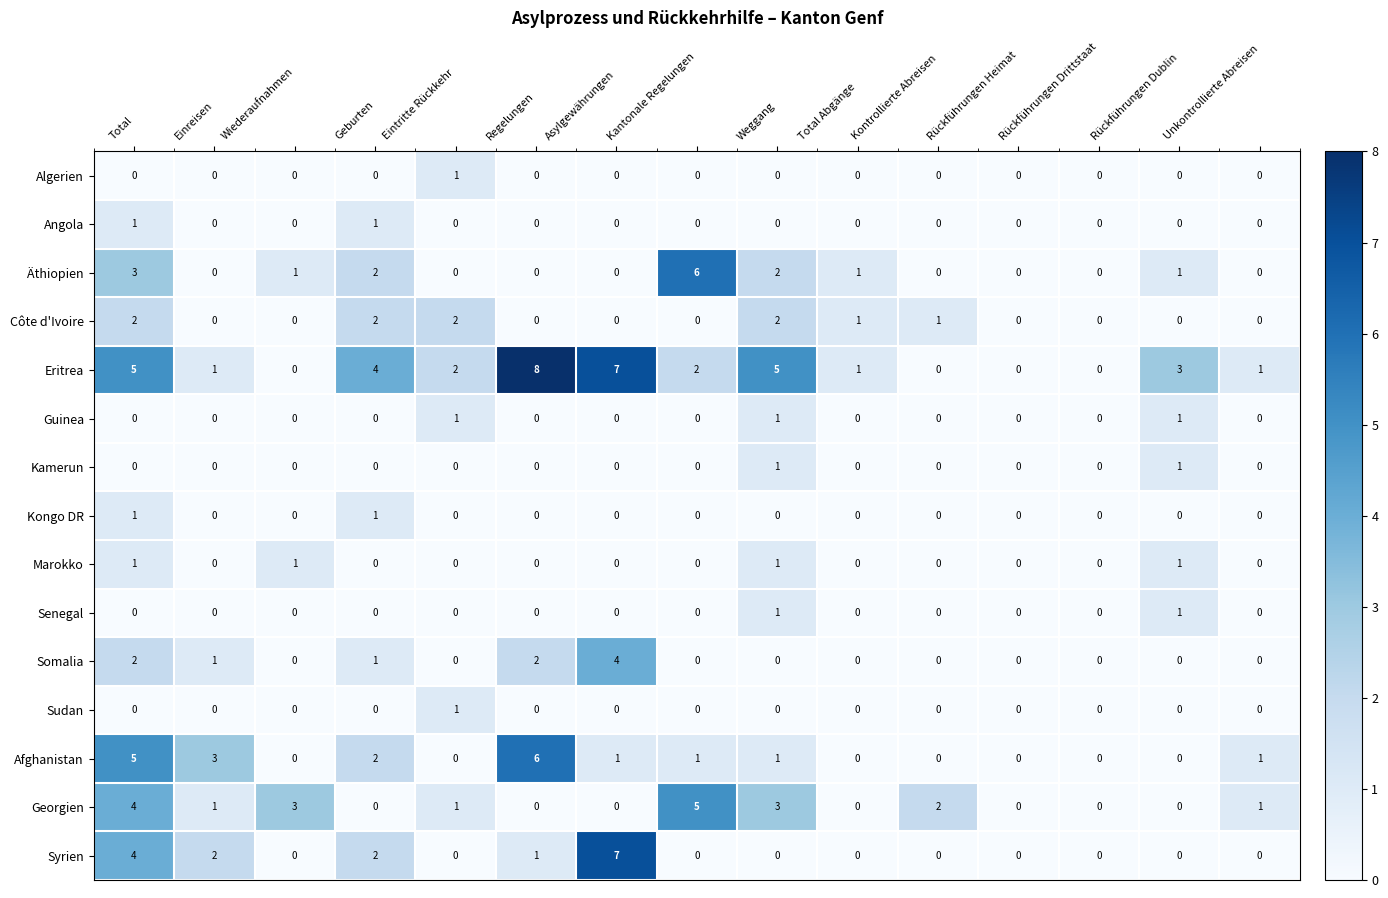

What is the difference between the highest and lowest values at Geburten?

4